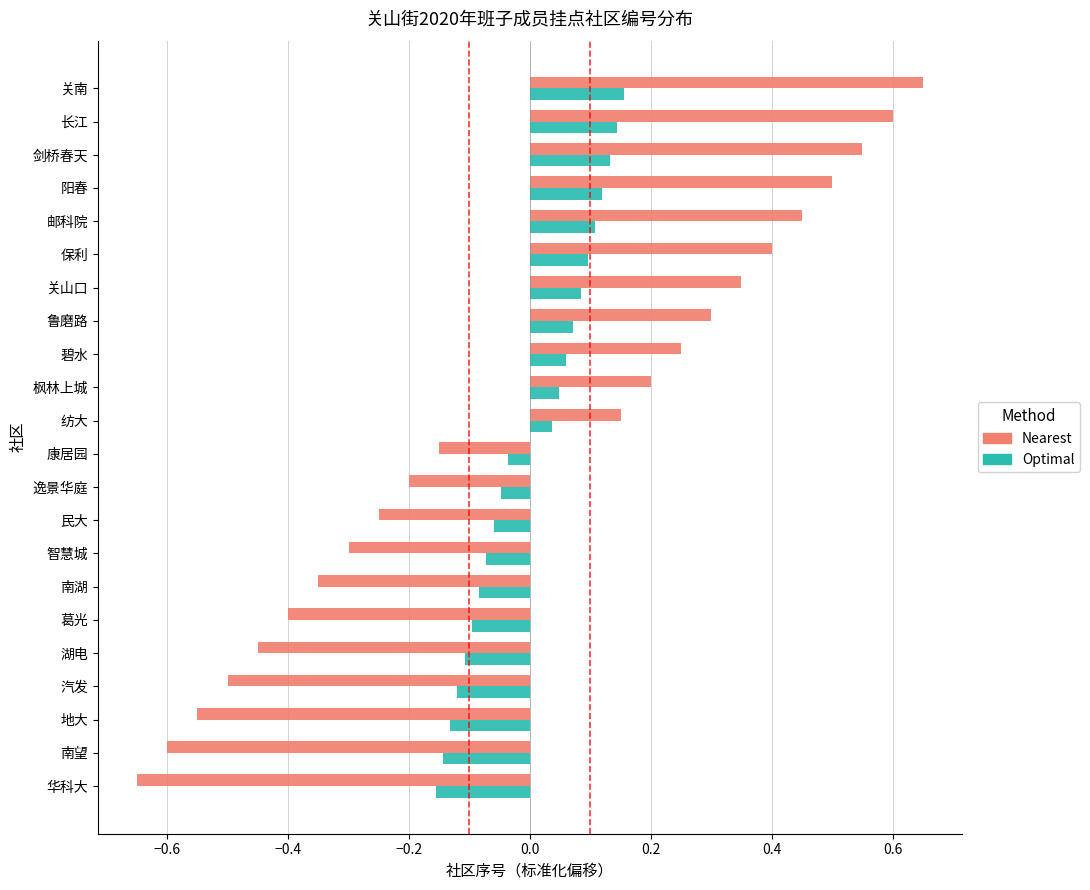

At which label does Nearest reach its peak?

关南